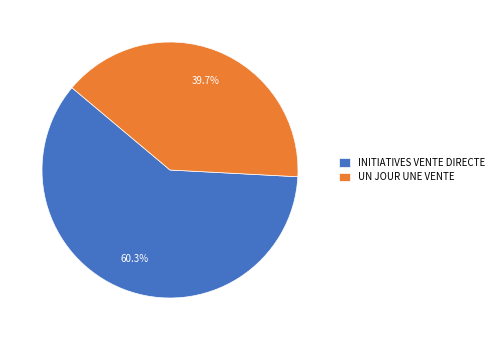

To the nearest percent, what is the average slice percentage?

50%